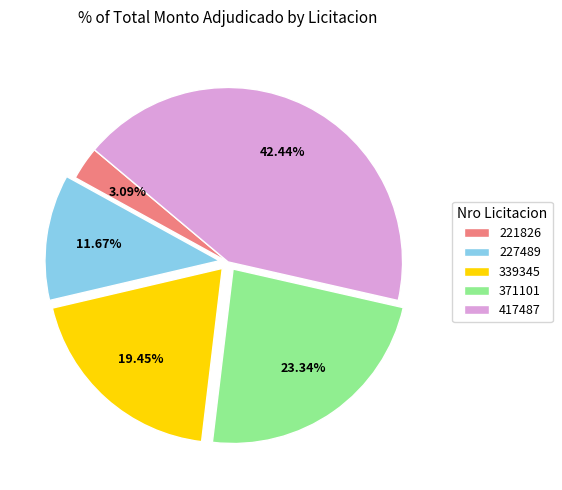

To the nearest percent, what is the combined percentage of 221826 and 339345?

23%